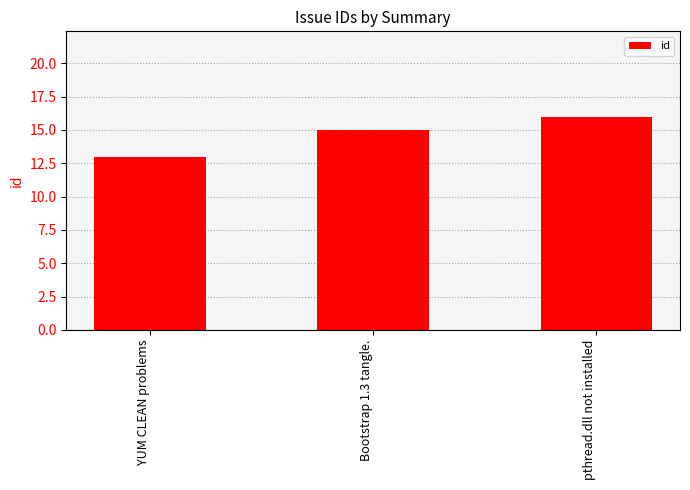

Are the bars grouped side by side (vs. stacked)?

No